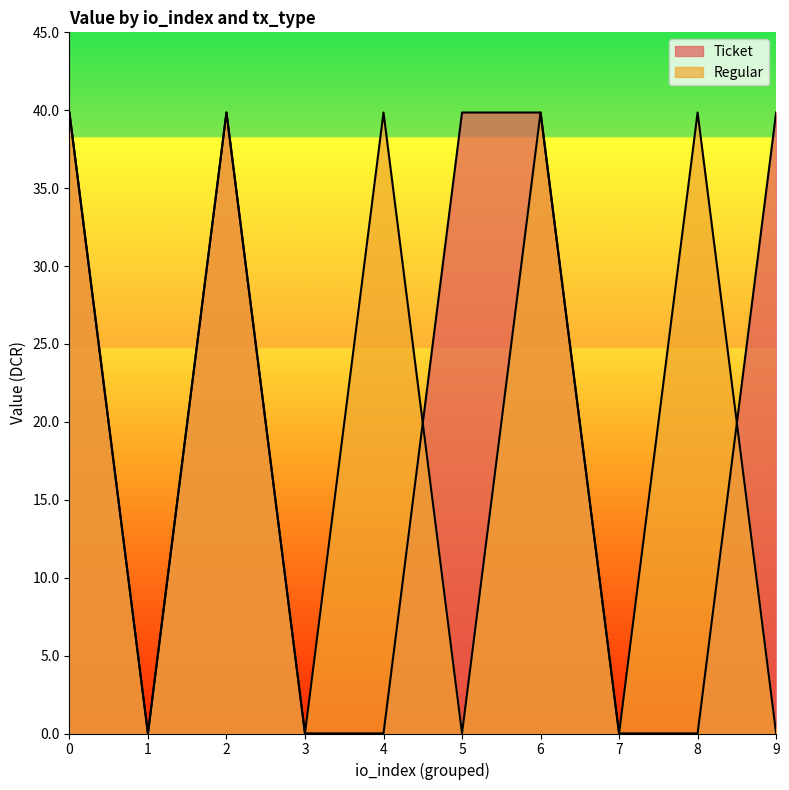

Which series ends up on top after the final intersection of Regular and Ticket?

Ticket